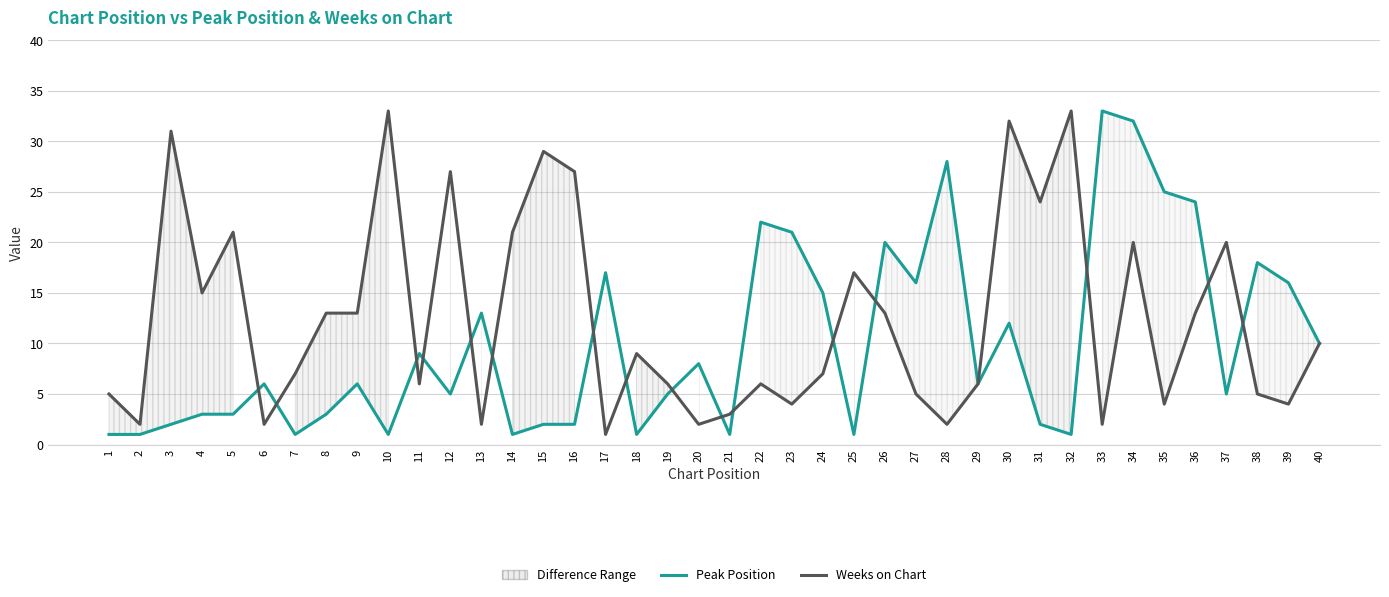

In Weeks on Chart, how many points are lower than both neighbors (excluding endpoints)?

13